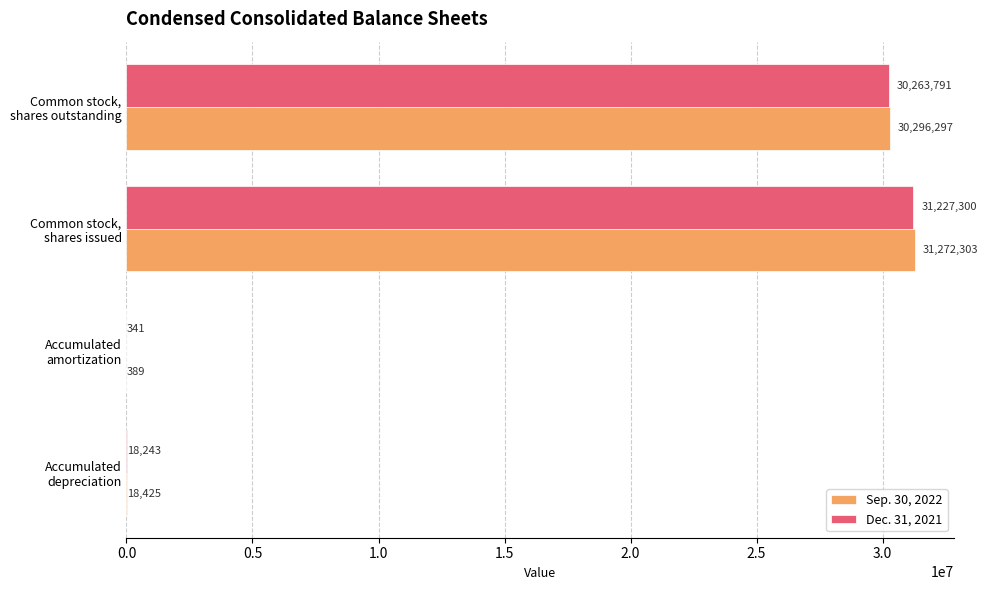

What is the highest value of the Sep. 30, 2022 series?

31272303